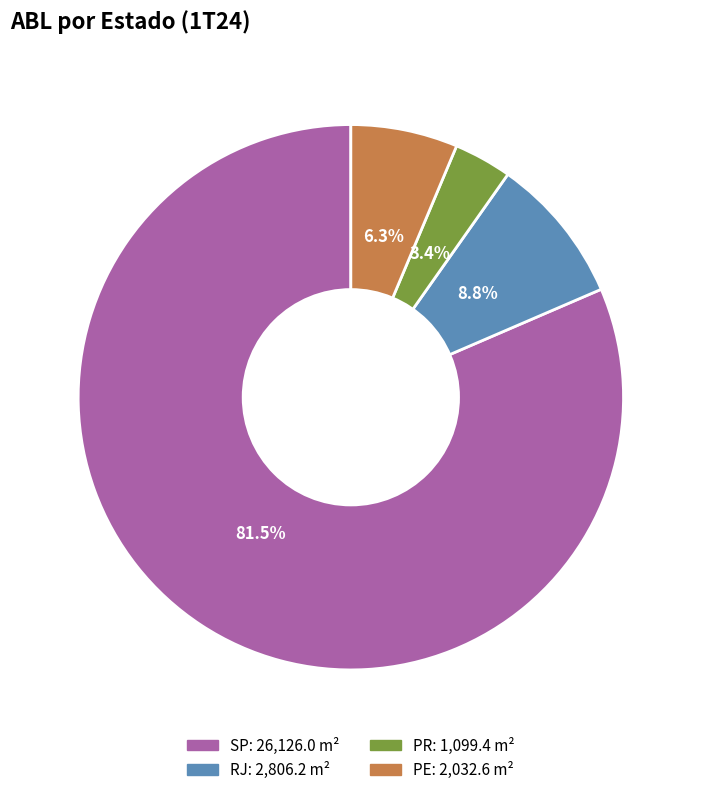

Which category has the biggest portion of the pie?

SP